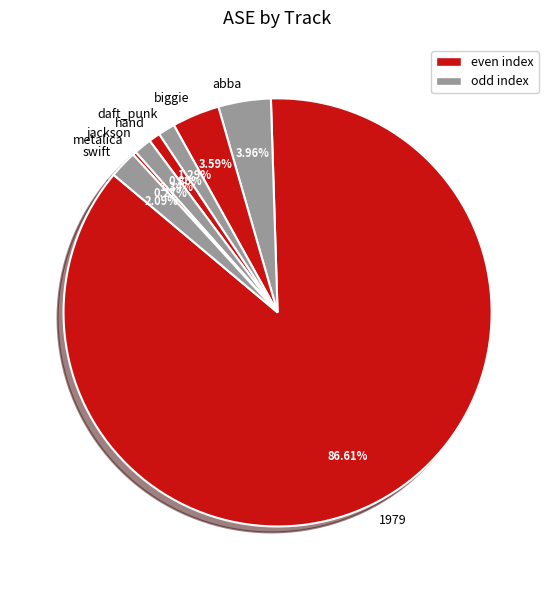

Which has a higher value, daft_punk or biggie?

biggie